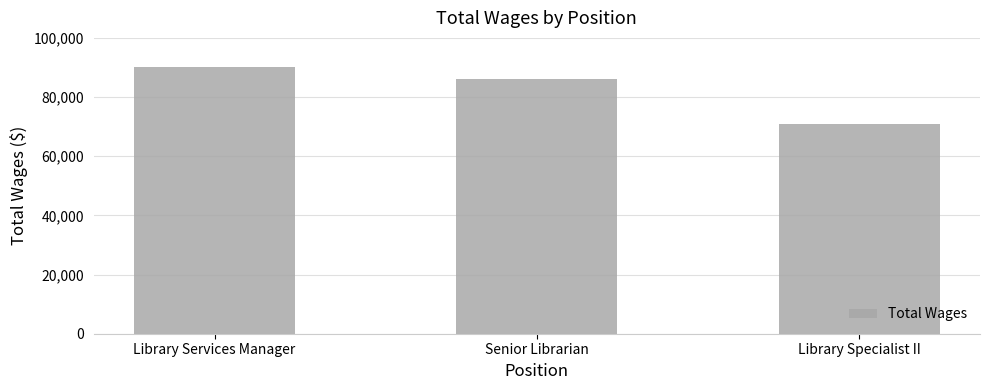

List the labels in order of value, largest first.

Library Services Manager, Senior Librarian, Library Specialist II